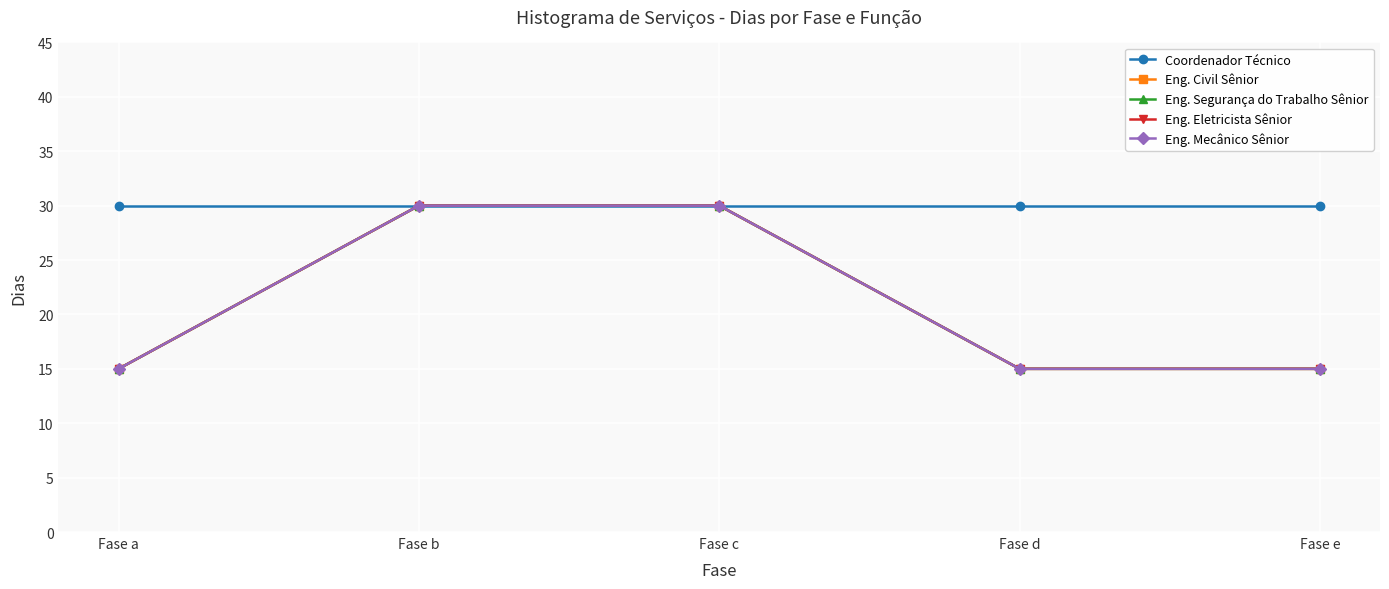

True or false: Eng. Segurança do Trabalho Sênior and Eng. Civil Sênior cross at least once.

False